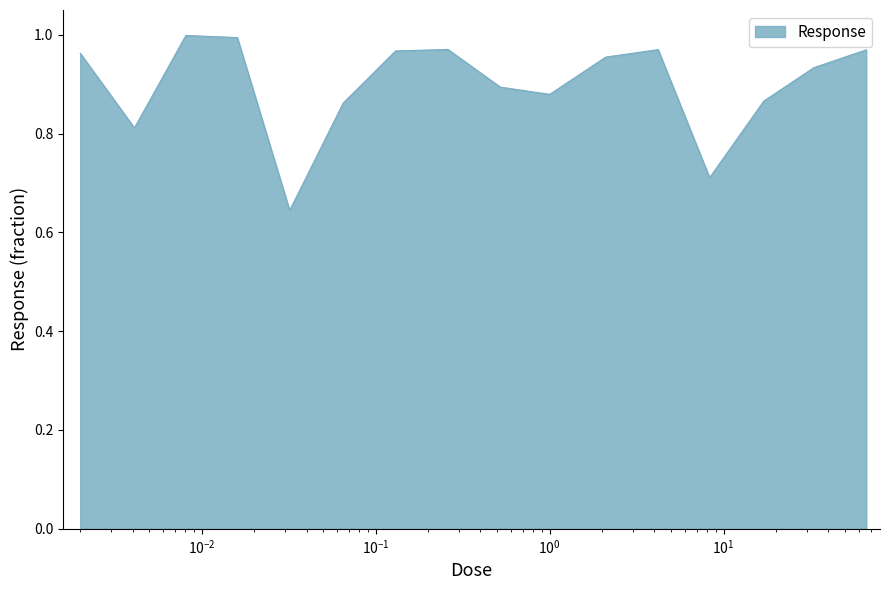

List the labels in order of value, smallest first.

0.032, 8.3, 0.0041, 0.065, 17.0, 1.0, 0.52, 33.0, 2.1, 0.002, 0.13, 66.0, 4.2, 0.26, 0.016, 0.0081